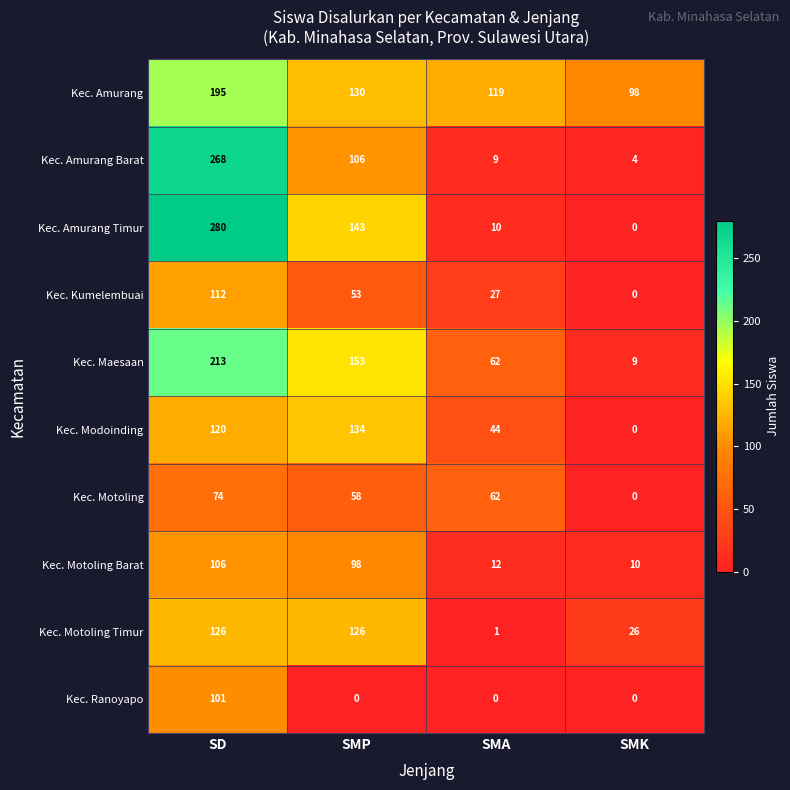

What is the total value across all series at SMA?

346